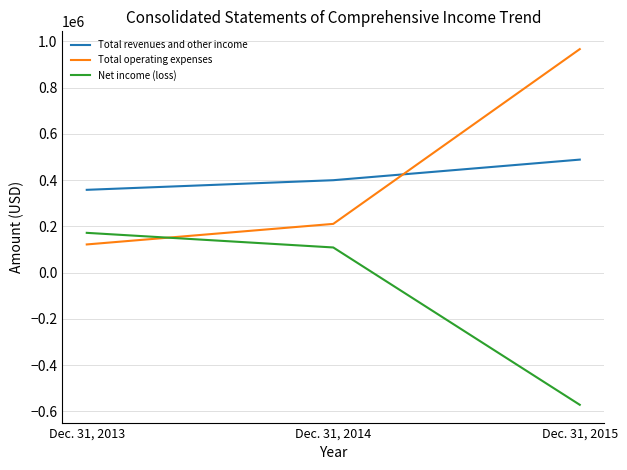

Count the number of data series in this chart.

3